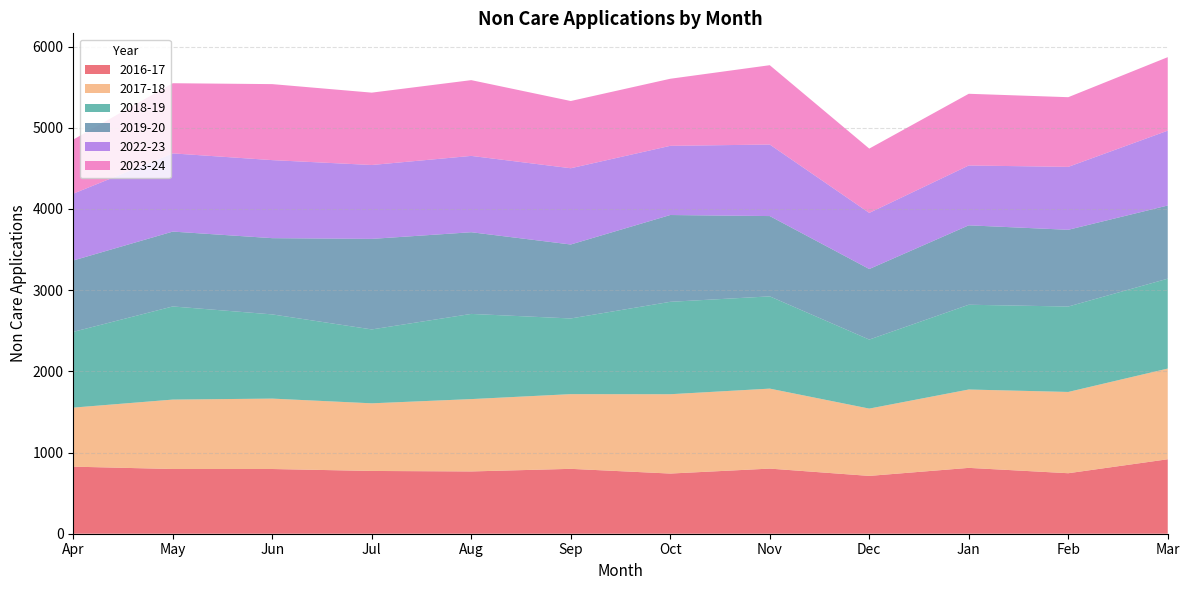

Reading left to right, what are all the values shown in this chart?

2016-17: Apr=826	May=797	Jun=797	Jul=773	Aug=767	Sep=799	Oct=741	Nov=802	Dec=712	Jan=811	Feb=745	Mar=917
2017-18: Apr=727	May=855	Jun=867	Jul=833	Aug=891	Sep=920	Oct=977	Nov=985	Dec=829	Jan=965	Feb=1001	Mar=1117
2018-19: Apr=933	May=1147	Jun=1037	Jul=910	Aug=1049	Sep=932	Oct=1138	Nov=1136	Dec=850	Jan=1044	Feb=1052	Mar=1107
2019-20: Apr=879	May=922	Jun=939	Jul=1115	Aug=1006	Sep=911	Oct=1069	Nov=989	Dec=869	Jan=978	Feb=945	Mar=901
2022-23: Apr=823	May=963	Jun=961	Jul=910	Aug=940	Sep=939	Oct=852	Nov=881	Dec=691	Jan=737	Feb=775	Mar=922
2023-24: Apr=666	May=864	Jun=936	Jul=891	Aug=933	Sep=828	Oct=826	Nov=977	Dec=792	Jan=883	Feb=858	Mar=905